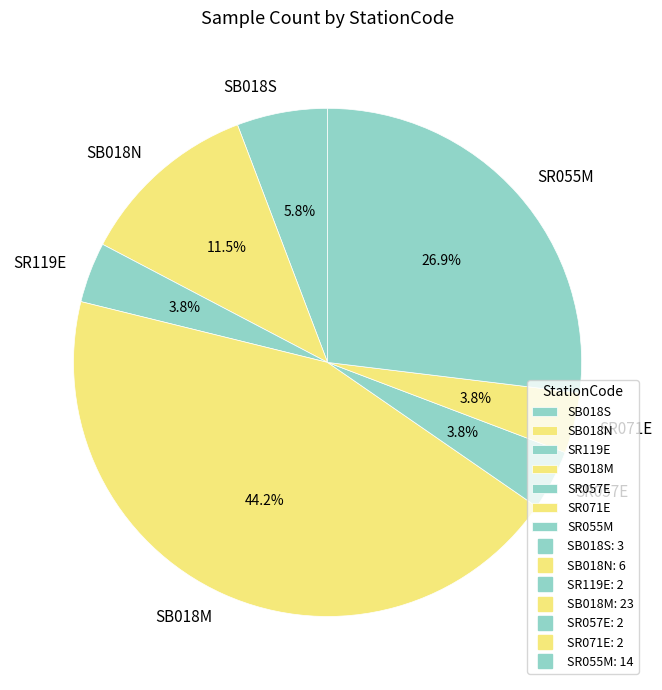

To the nearest percent, what is the difference between the largest and smallest slice percentages?

40%